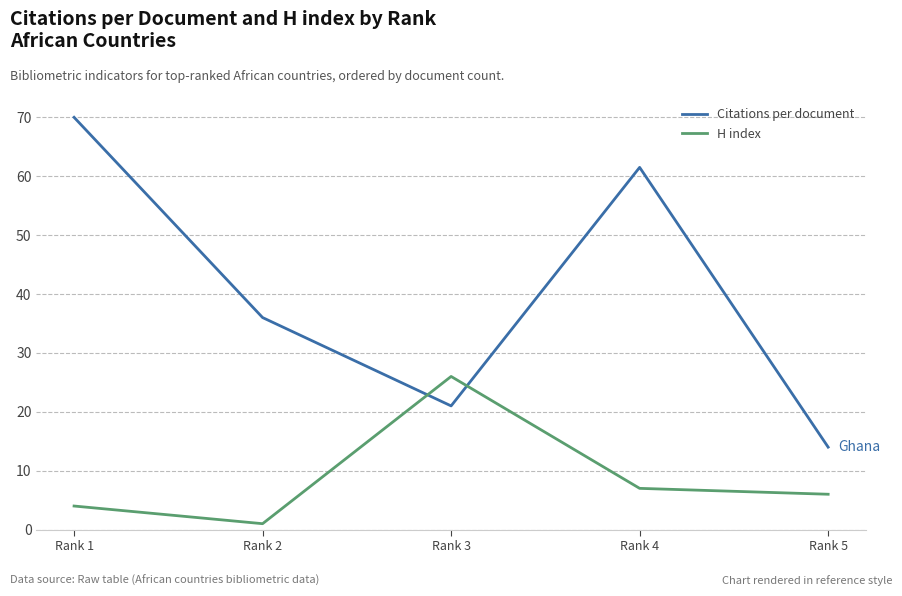

True or false: H index has a value of 10.1 at Rank 4.

False